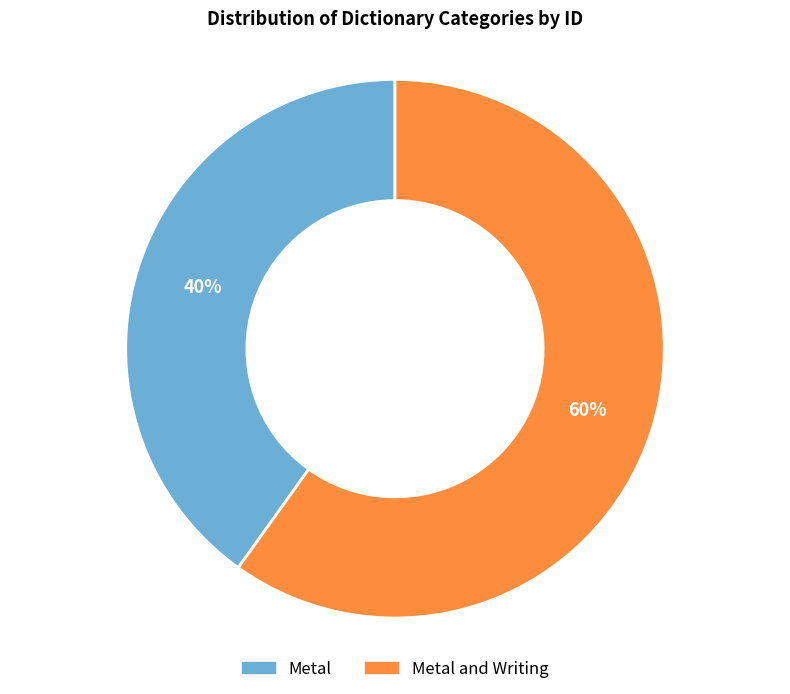

To the nearest percent, what is the average slice percentage?

50%